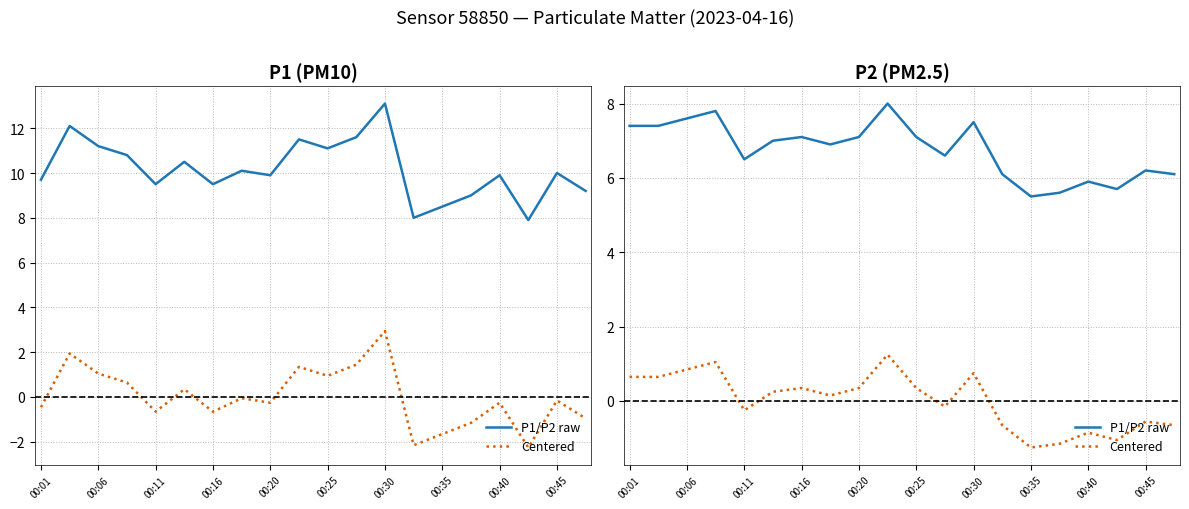

True or false: P1/P2 raw and Centered intersect in this chart.

False